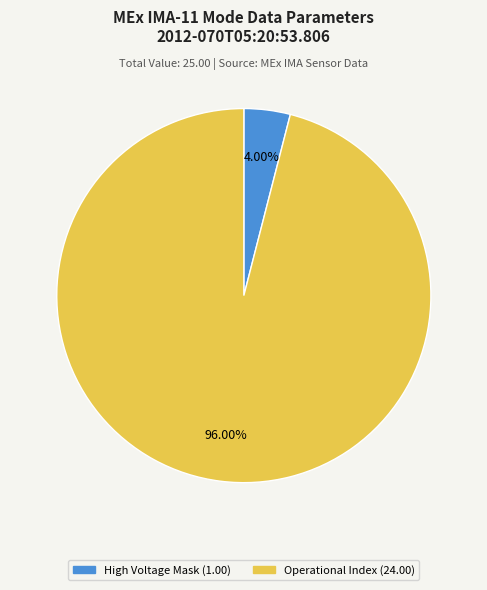

Is there a majority slice in this chart?

Yes